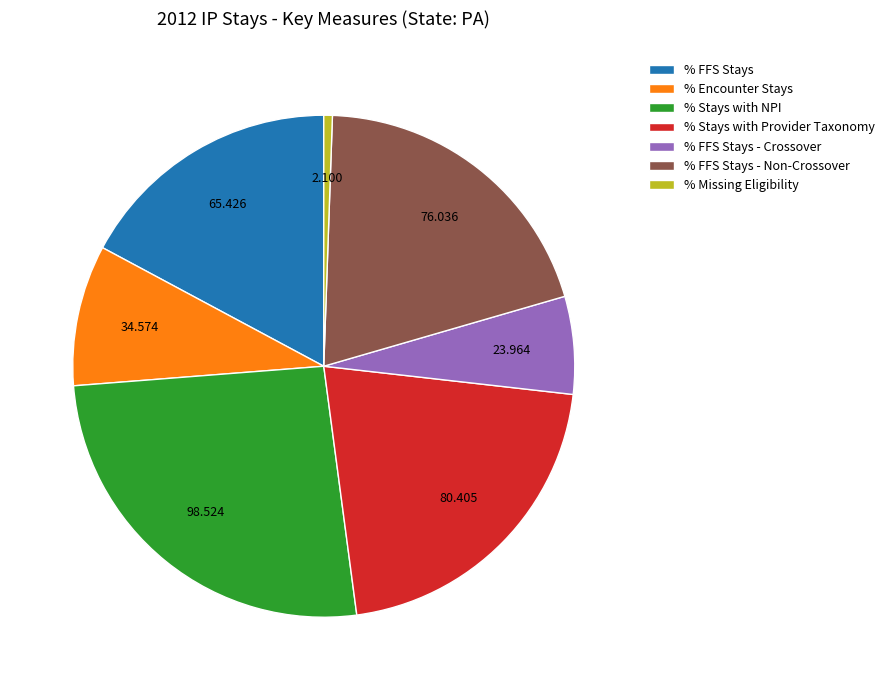

Combined, do % FFS Stays - Crossover and % FFS Stays account for over 50%?

No